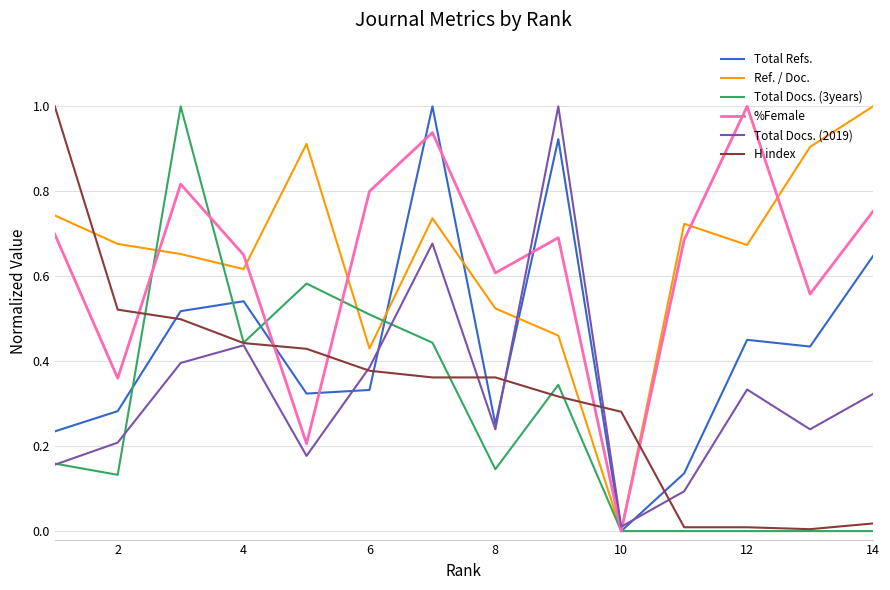

What is the greatest value displayed?

1.0